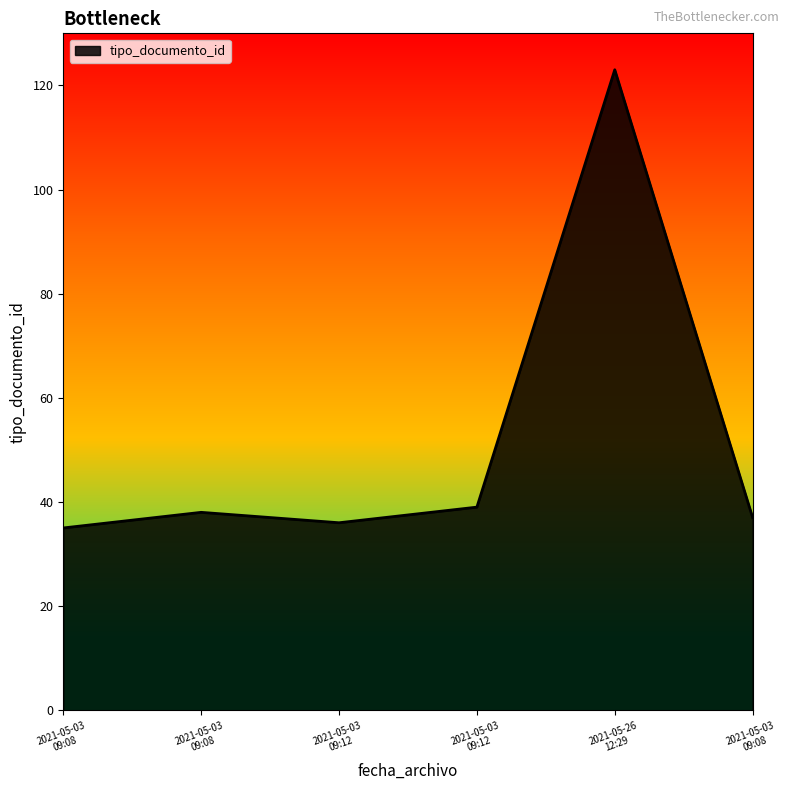

What is the label of the 5th point from the left?

2021-05-26 12:29